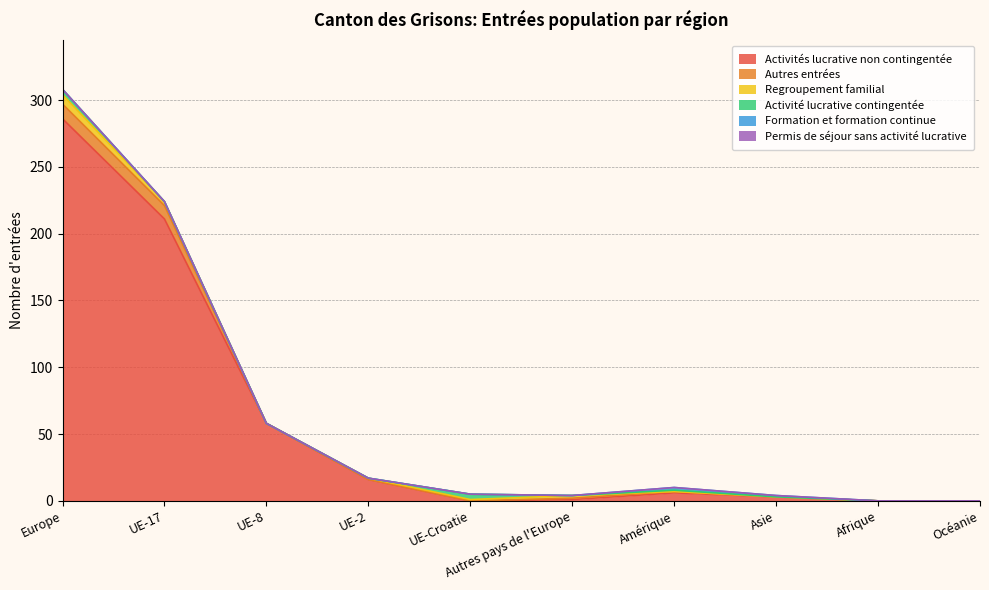

Is the value of Formation et formation continue at Autres pays de l'Europe greater than the value of Regroupement familial at Afrique?

No